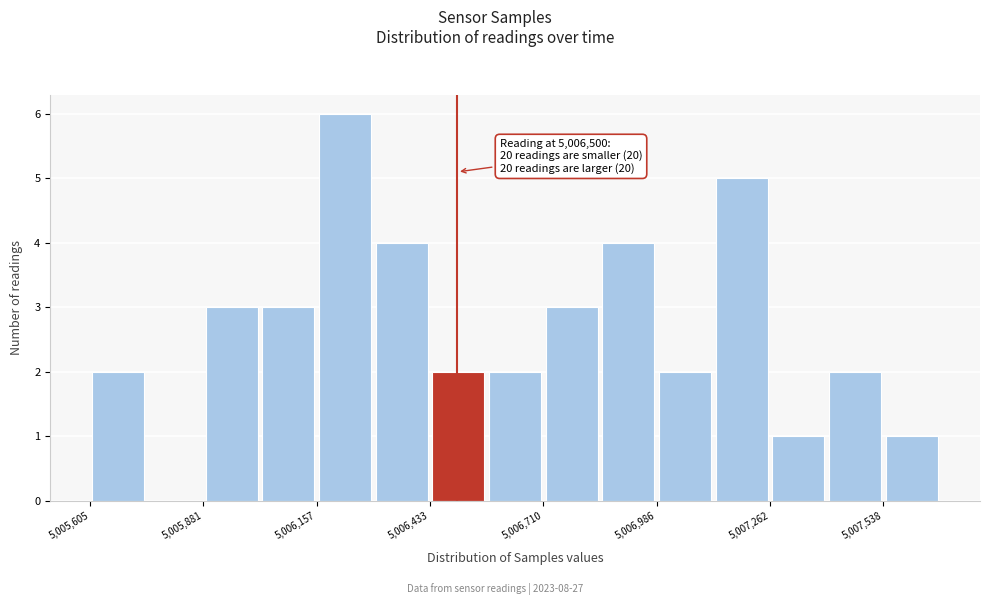

Around what value on the x-axis is the tallest bar? Give the approximate position of its centre, as read against the axis.

5006250